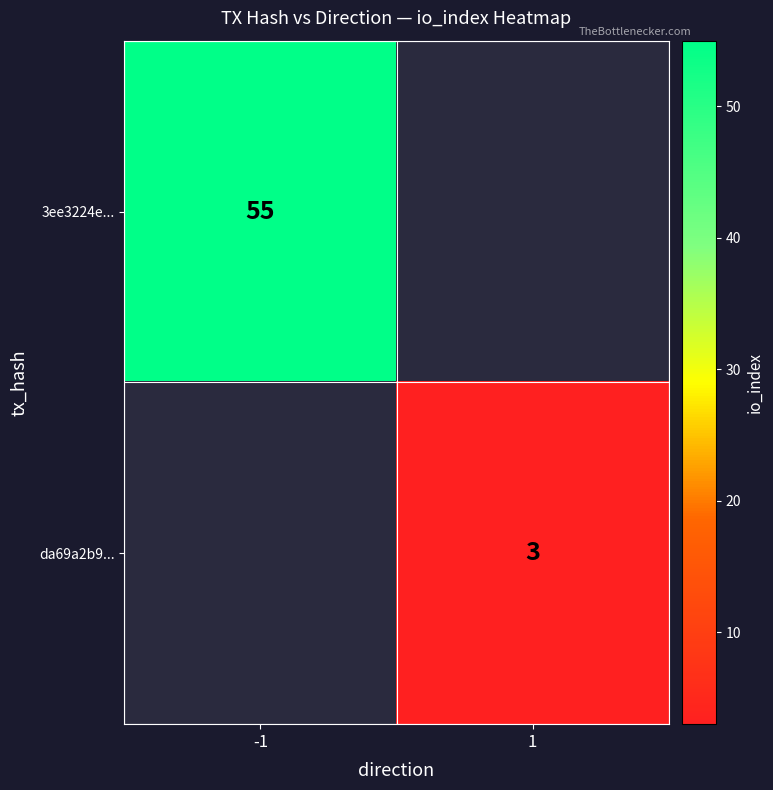

What is the maximum value shown in the chart?

55.0